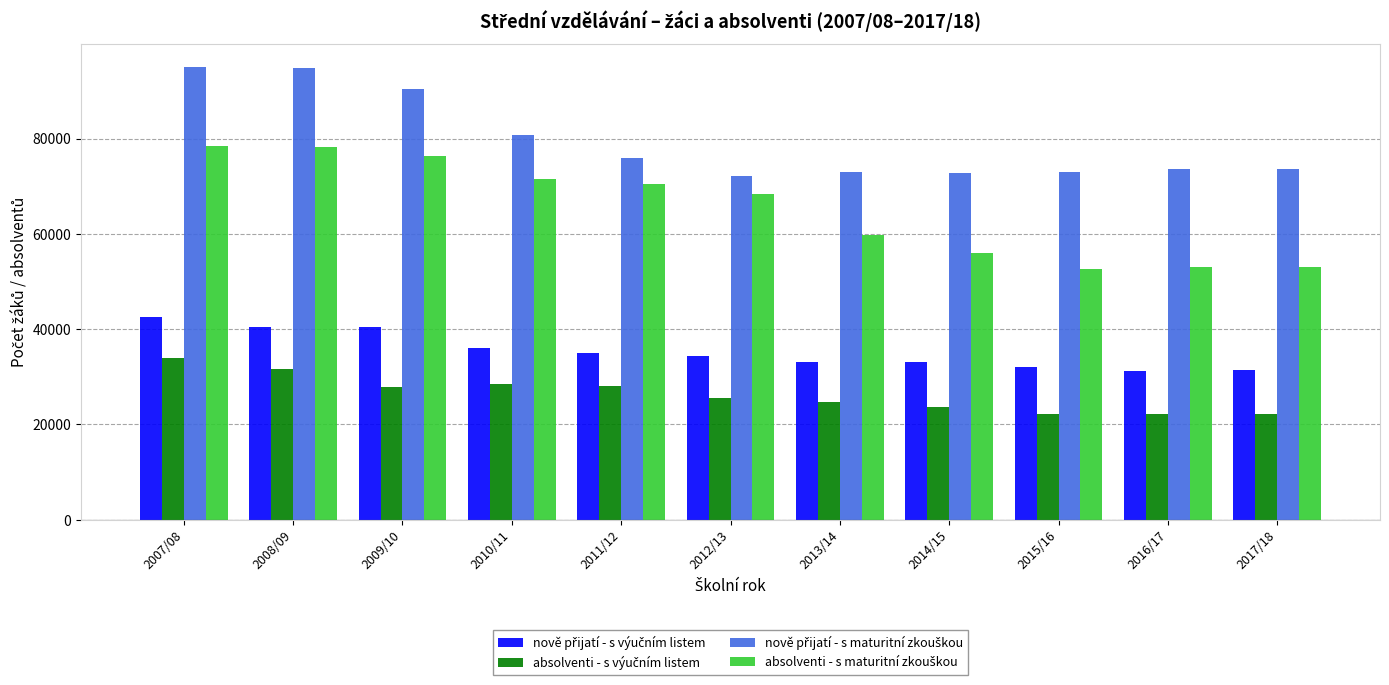

What is the total value across all series at 2010/11?

216622